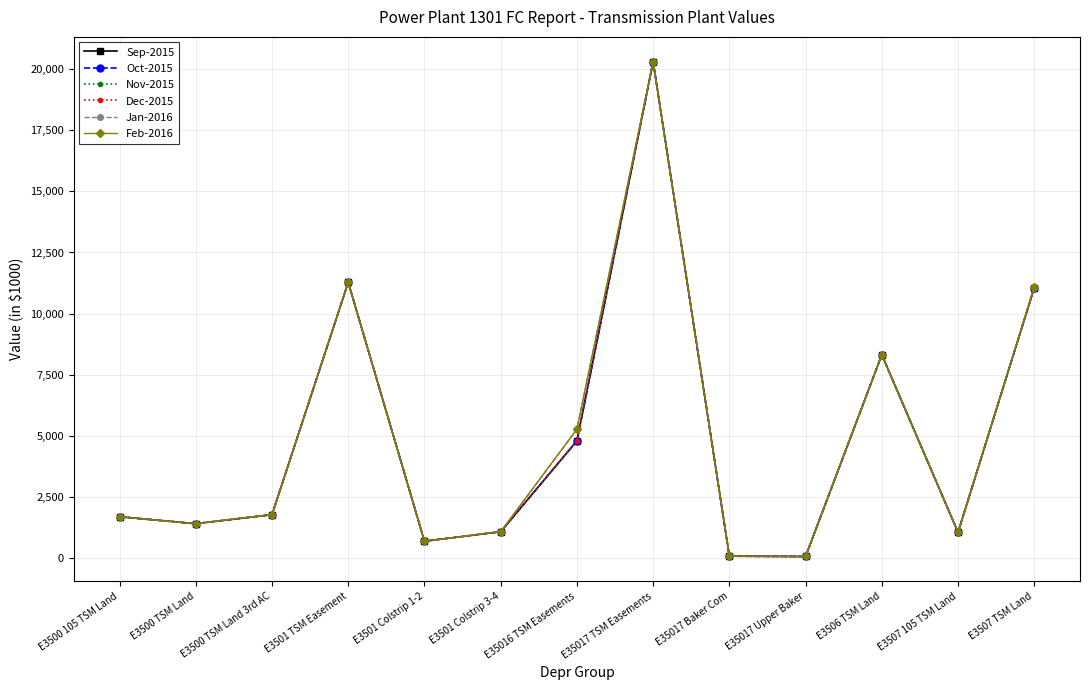

What is the total value across all series at E3500 TSM Land?

8400